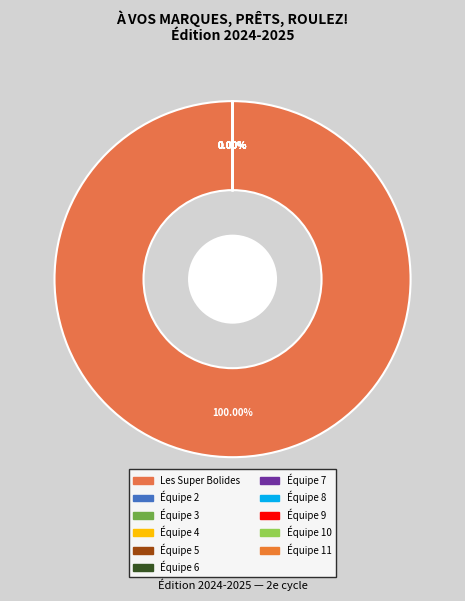

How much of the chart is everything except Équipe 3?

100.0%